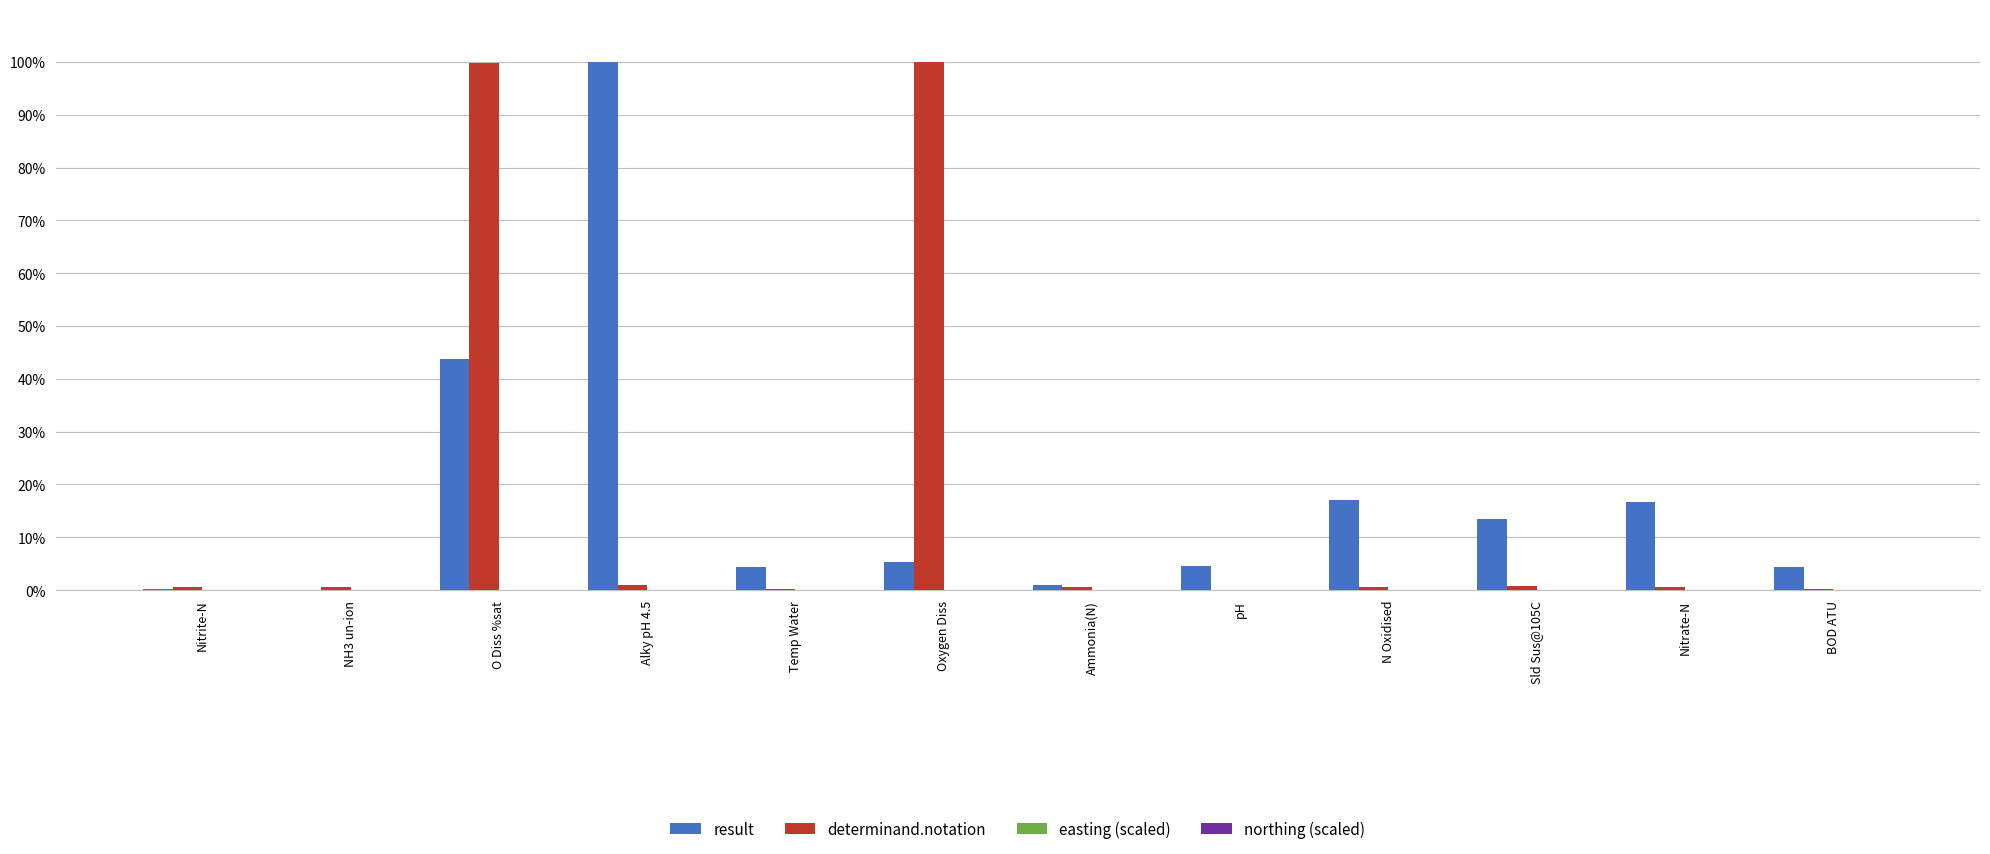

Between pH and Sld Sus@105C, which series saw the biggest shift?

result